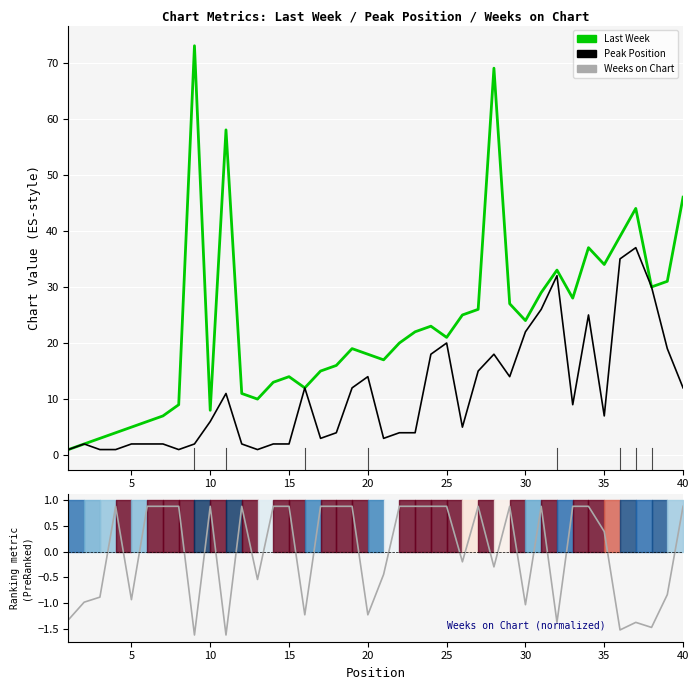

What is the total value across all series at 30?

45.0